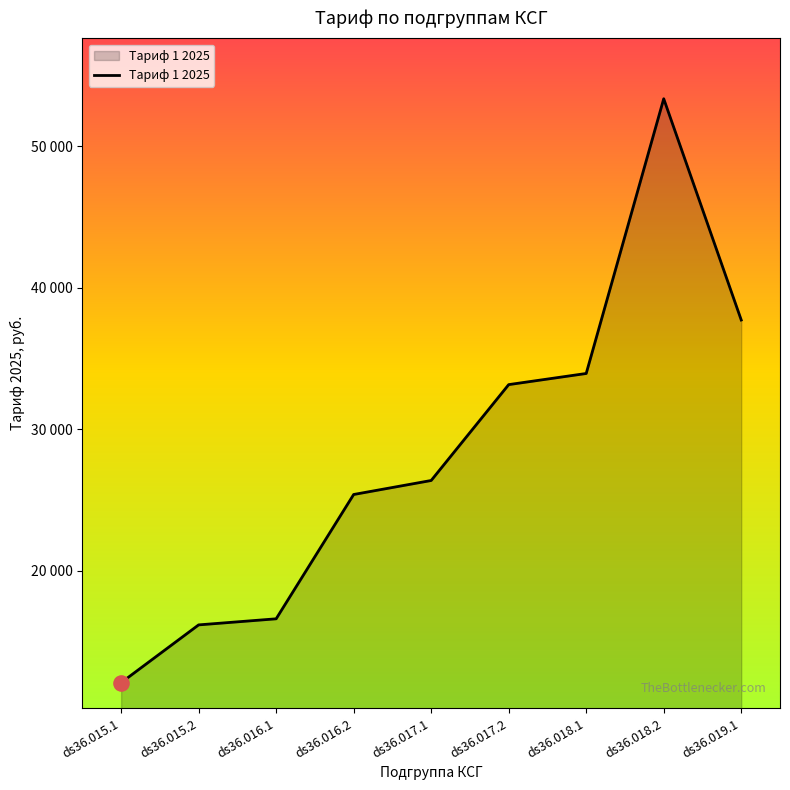

Which has a higher value, ds36.019.1 or ds36.015.1?

ds36.019.1